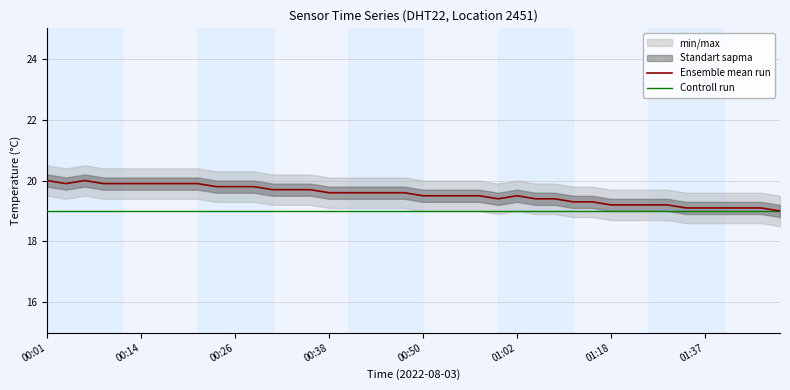

List the series in order of their peak value, lowest first.

Controll run, Ensemble mean run